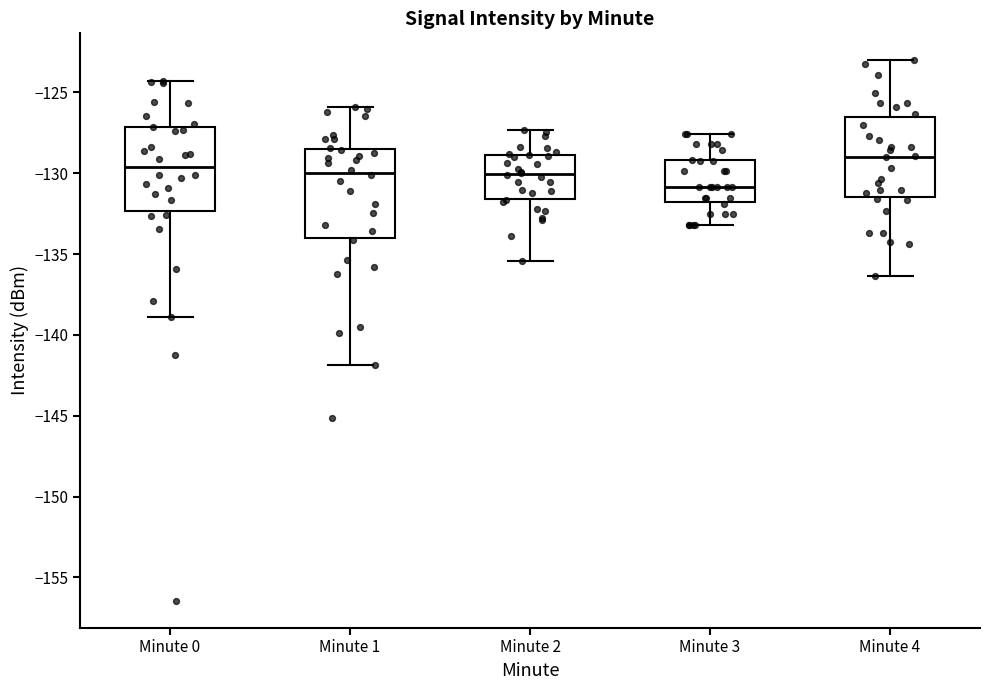

Which box has the highest median line?

Minute 4